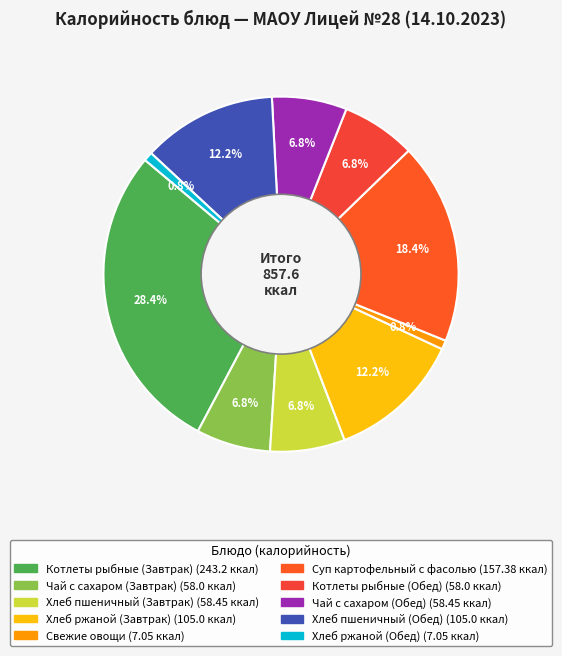

What is the total percentage of Суп картофельный с фасолью and Хлеб ржаной (Обед)?

19.2%